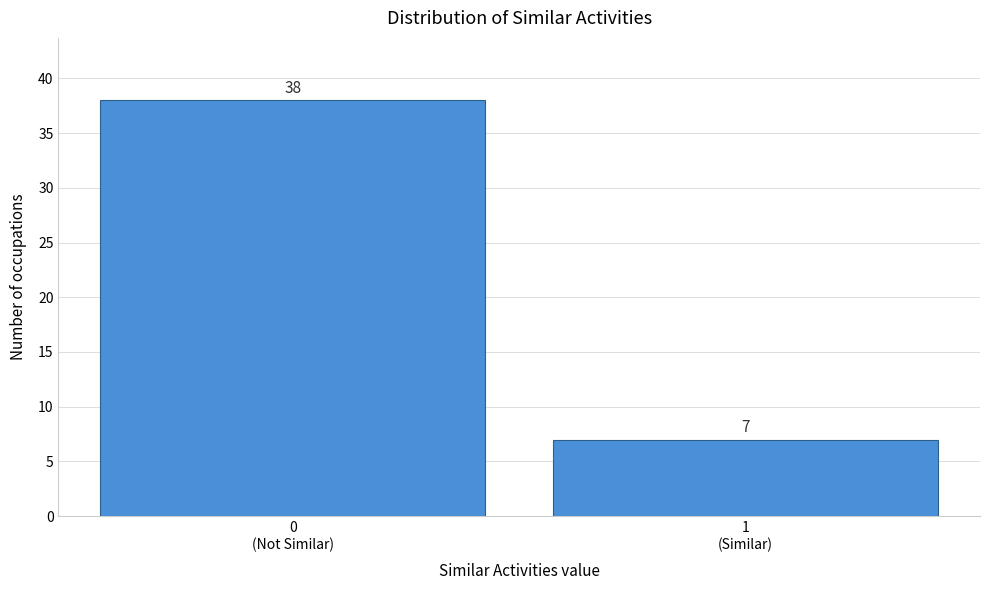

Reading left to right, transcribe all the data shown in this chart.

38	7